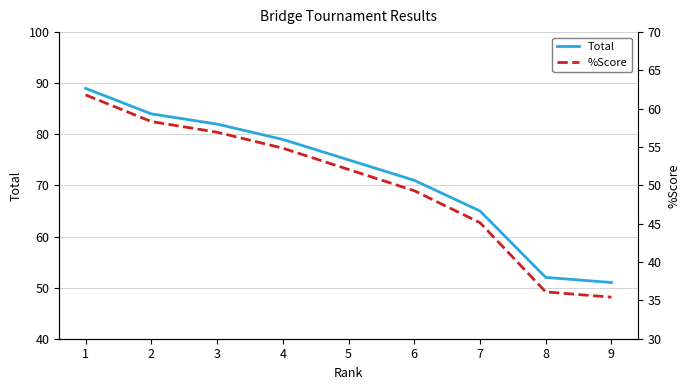

How many categories are shown in the chart?

9